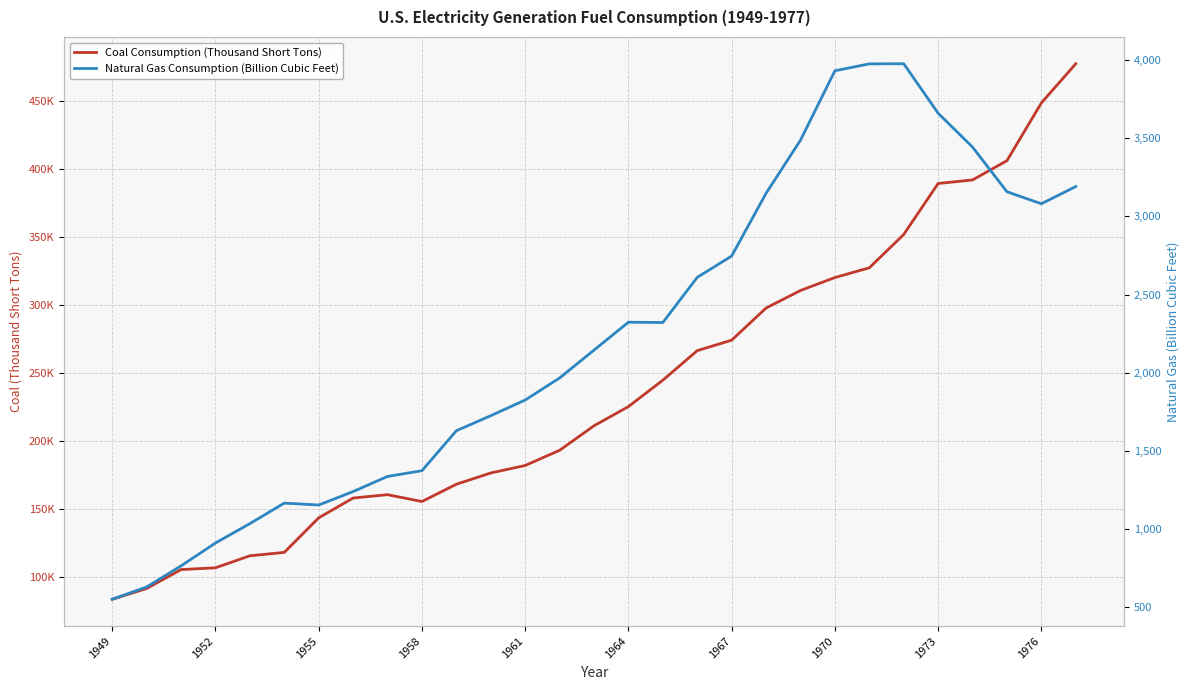

Rank the series by their average value, from highest to lowest.

Coal Consumption (Thousand Short Tons), Natural Gas Consumption (Billion Cubic Feet)